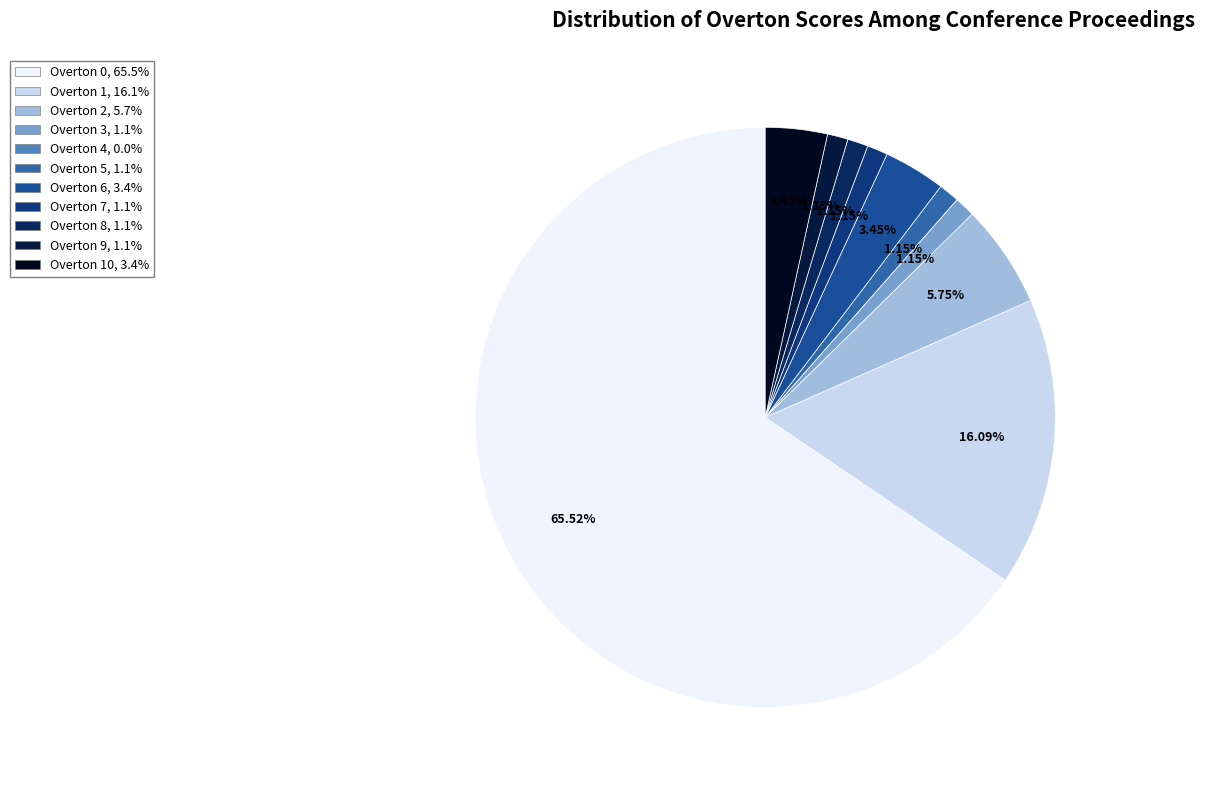

Rank the categories by value from highest to lowest.

Overton 0, Overton 1, Overton 2, Overton 6, Overton 10, Overton 3, Overton 5, Overton 7, Overton 8, Overton 9, Overton 4